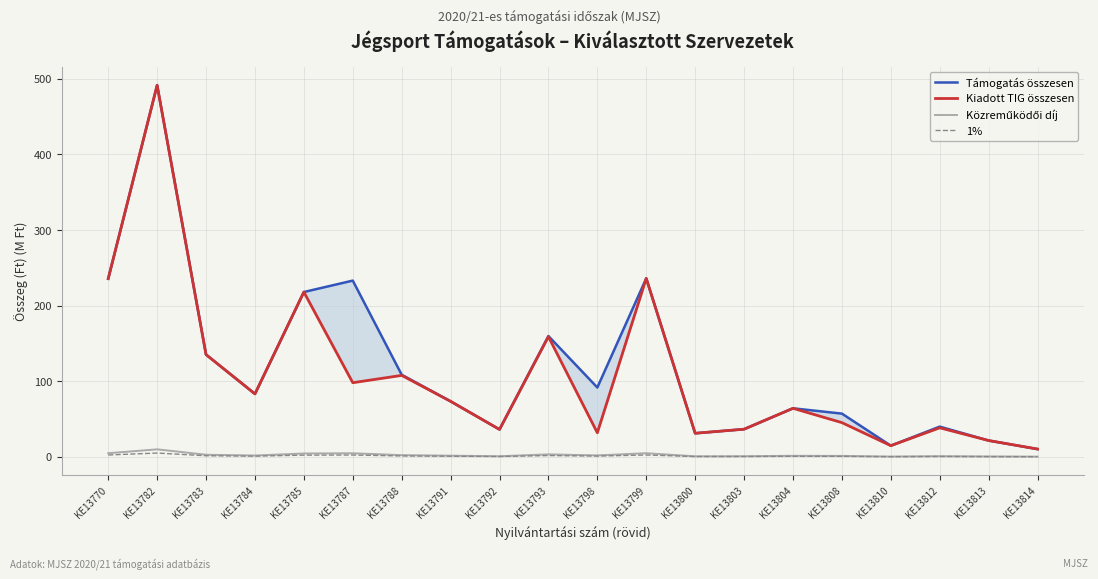

Reading right to left, list all the values displayed in this chart.

Támogatás összesen: KE13814=10.2	KE13813=21.5	KE13812=39.9	KE13810=14.7	KE13808=57.1	KE13804=64.1	KE13803=36.5	KE13800=31.1	KE13799=236.1	KE13798=91.6	KE13793=159.8	KE13792=36.1	KE13791=73.4	KE13788=108.5	KE13787=233.1	KE13785=218.0	KE13784=83.2	KE13783=135.2	KE13782=491.7	KE13770=235.7
Kiadott TIG összesen: KE13814=10.2	KE13813=21.5	KE13812=38.3	KE13810=14.7	KE13808=45.2	KE13804=64.1	KE13803=36.5	KE13800=31.1	KE13799=236.1	KE13798=31.8	KE13793=159.0	KE13792=36.1	KE13791=73.4	KE13788=107.7	KE13787=98.0	KE13785=218.0	KE13784=83.2	KE13783=135.2	KE13782=491.7	KE13770=235.7
Közreműködői díj: KE13814=0.2	KE13813=0.4	KE13812=0.8	KE13810=0.3	KE13808=1.1	KE13804=1.3	KE13803=0.7	KE13800=0.6	KE13799=4.7	KE13798=1.8	KE13793=3.2	KE13792=0.7	KE13791=1.5	KE13788=2.2	KE13787=4.7	KE13785=4.4	KE13784=1.7	KE13783=2.7	KE13782=9.8	KE13770=4.7
1%: KE13814=0.1	KE13813=0.2	KE13812=0.4	KE13810=0.1	KE13808=0.6	KE13804=0.6	KE13803=0.4	KE13800=0.3	KE13799=2.4	KE13798=0.9	KE13793=1.6	KE13792=0.4	KE13791=0.7	KE13788=1.1	KE13787=2.3	KE13785=2.2	KE13784=0.8	KE13783=1.4	KE13782=4.9	KE13770=2.4